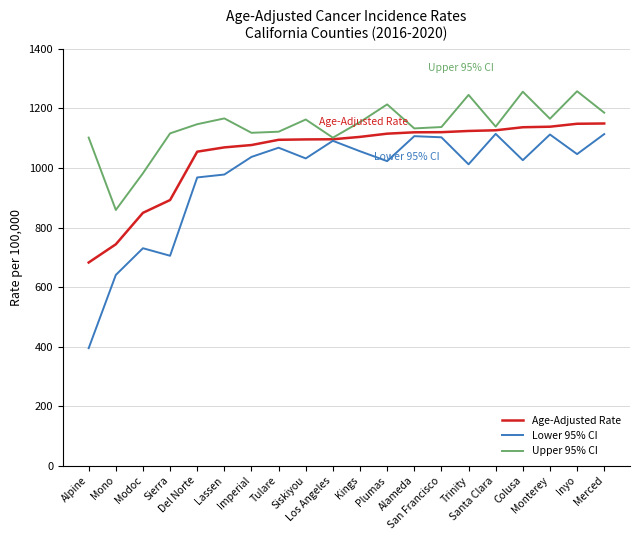

What is the minimum value for Upper 95% CI?

858.9